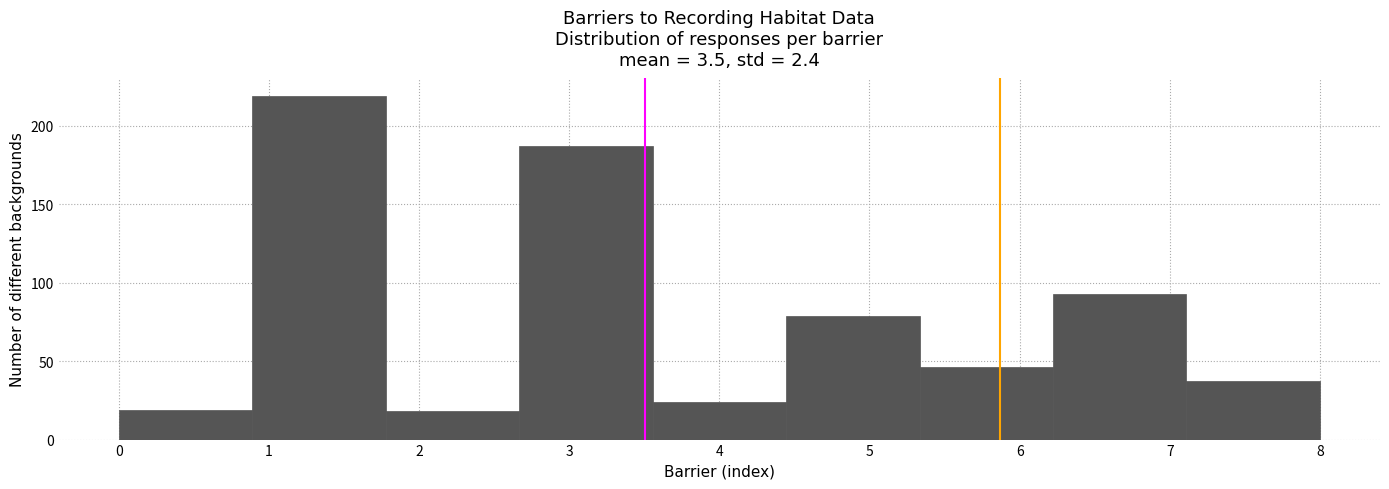

Reading left to right, list every bar in this chart as the range it spans on the x-axis followed by its height. Neither the bar edges nor the heights are printed on the chart, so give them approximately, as read against the axes.

0.0 to 0.9: 20
0.9 to 1.8: 220
1.8 to 2.7: 20
2.7 to 3.6: 185
3.6 to 4.4: 25
4.4 to 5.3: 80
5.3 to 6.2: 45
6.2 to 7.1: 95
7.1 to 8.0: 35